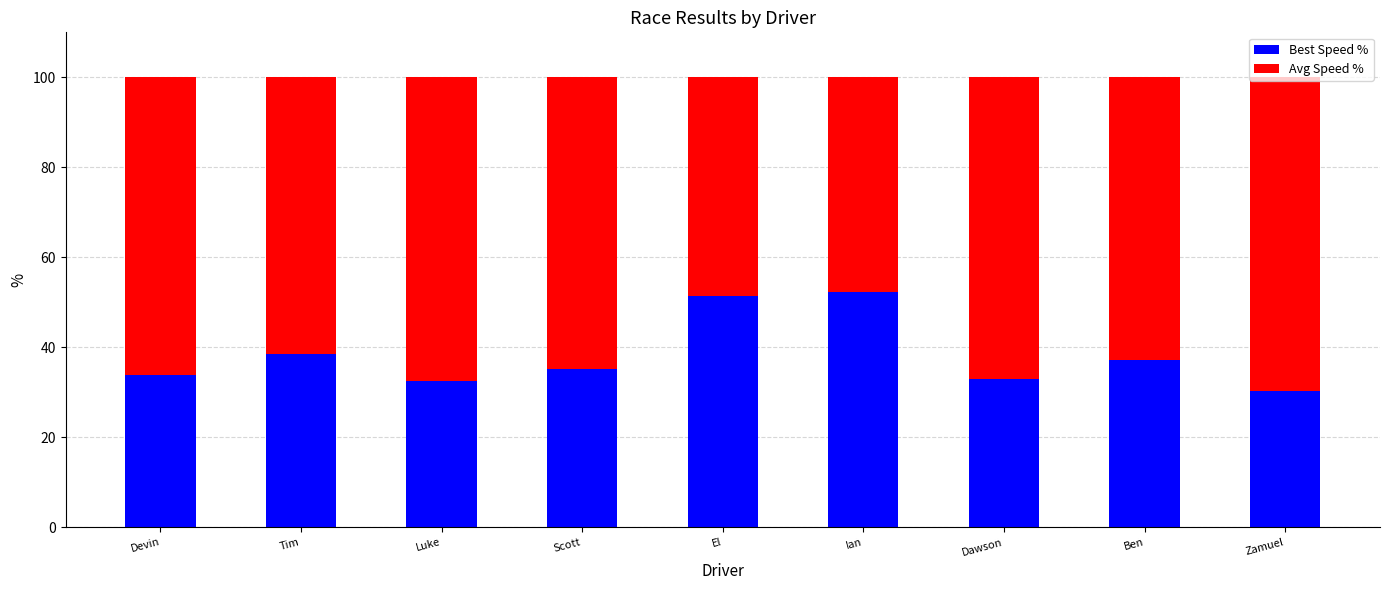

At which label does Best Speed % reach its minimum?

Zamuel